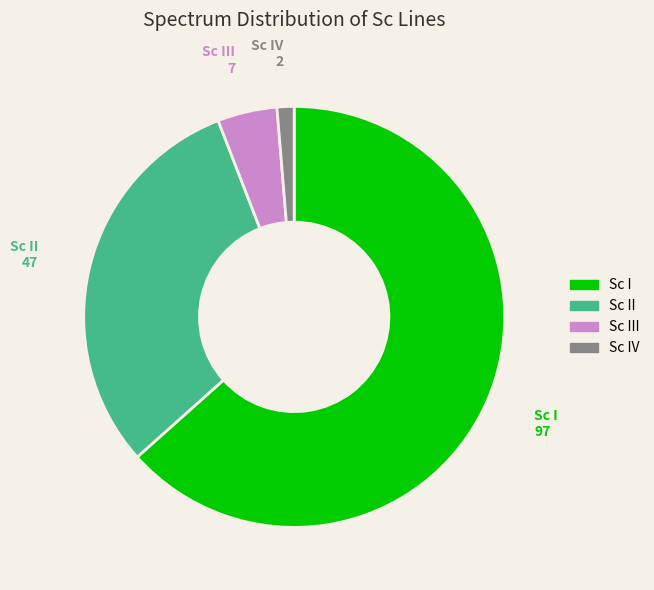

Is there any slice that represents more than half of the pie?

Yes